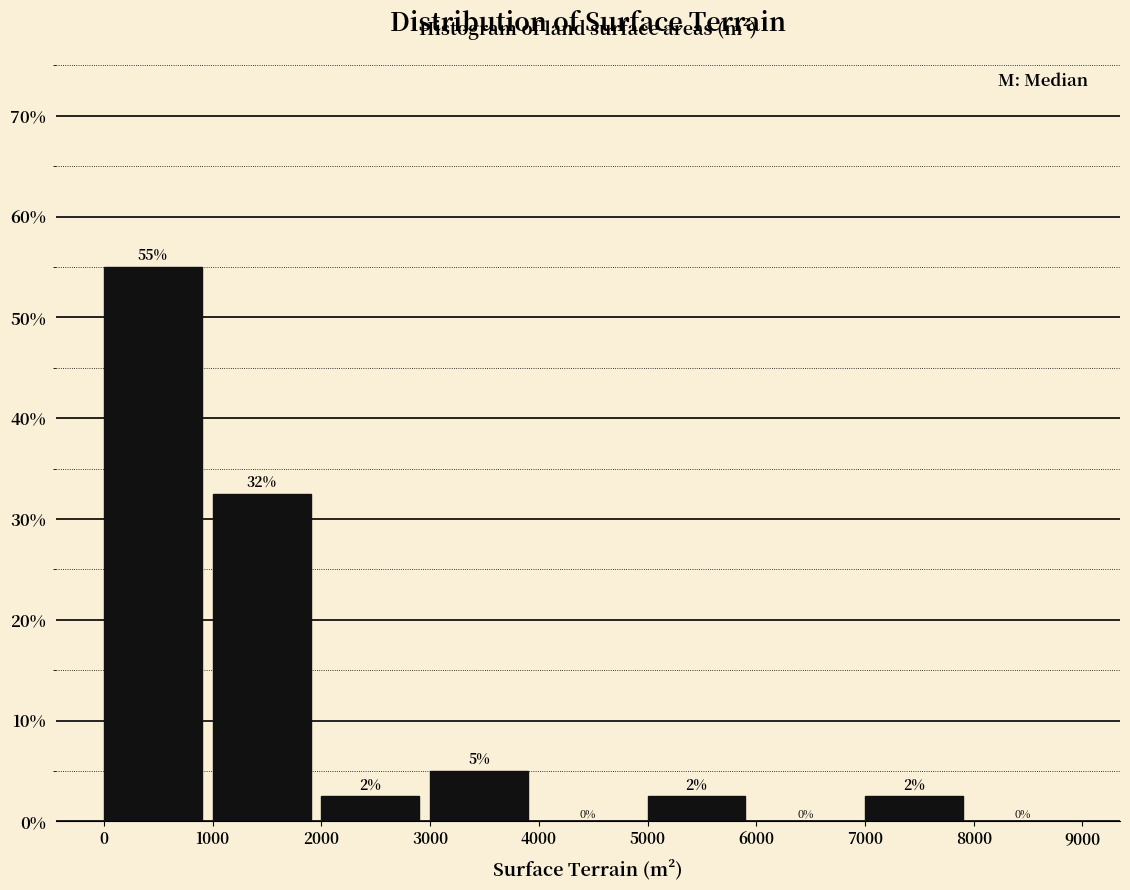

Which range on the x-axis has the tallest bar?

0 to 1000